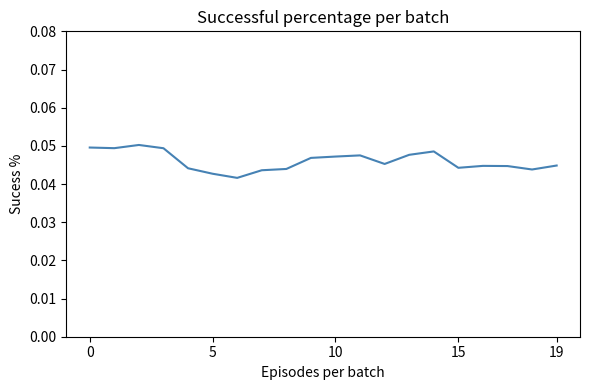

How many lines are shown in the chart?

1